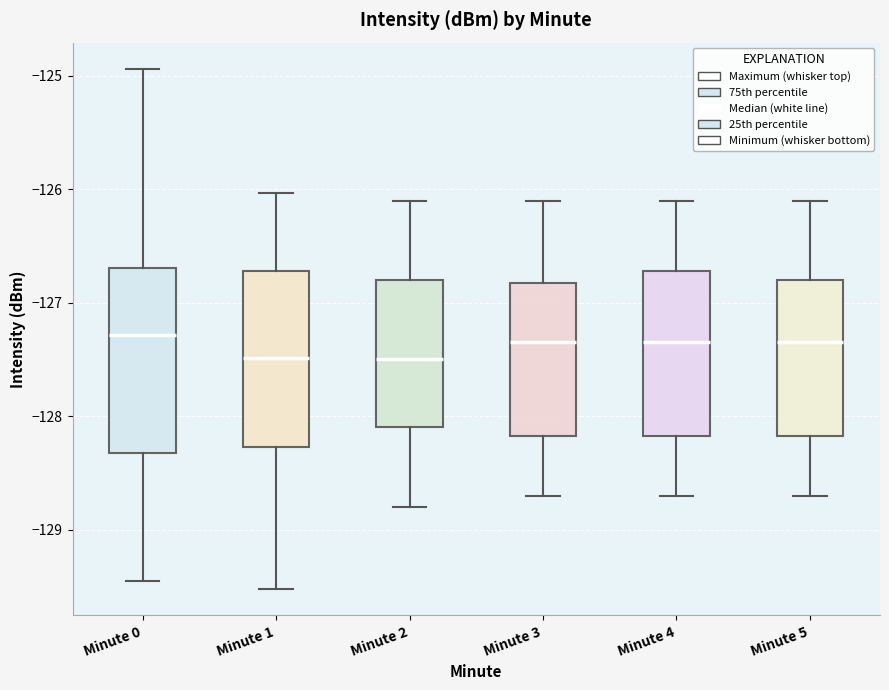

Reading left to right, transcribe this box plot: for each box, give where its median line is, the range the box spans, and where its two whiskers end, as read against the y-axis. The values are not printed on the chart, so give them approximately, as read against the axis.

Minute 0: median -127.3, box -128.3 to -126.7, whiskers -129.5 to -124.9
Minute 1: median -127.5, box -128.3 to -126.7, whiskers -129.5 to -126.0
Minute 2: median -127.5, box -128.1 to -126.8, whiskers -128.8 to -126.1
Minute 3: median -127.3, box -128.2 to -126.8, whiskers -128.7 to -126.1
Minute 4: median -127.3, box -128.2 to -126.7, whiskers -128.7 to -126.1
Minute 5: median -127.3, box -128.2 to -126.8, whiskers -128.7 to -126.1